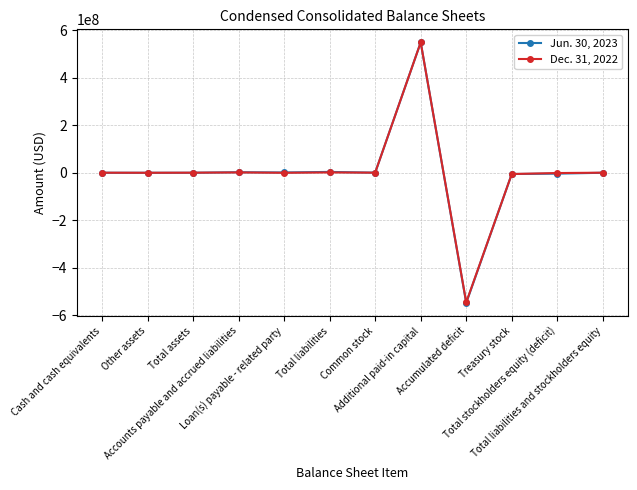

How many series are shown in this chart?

2